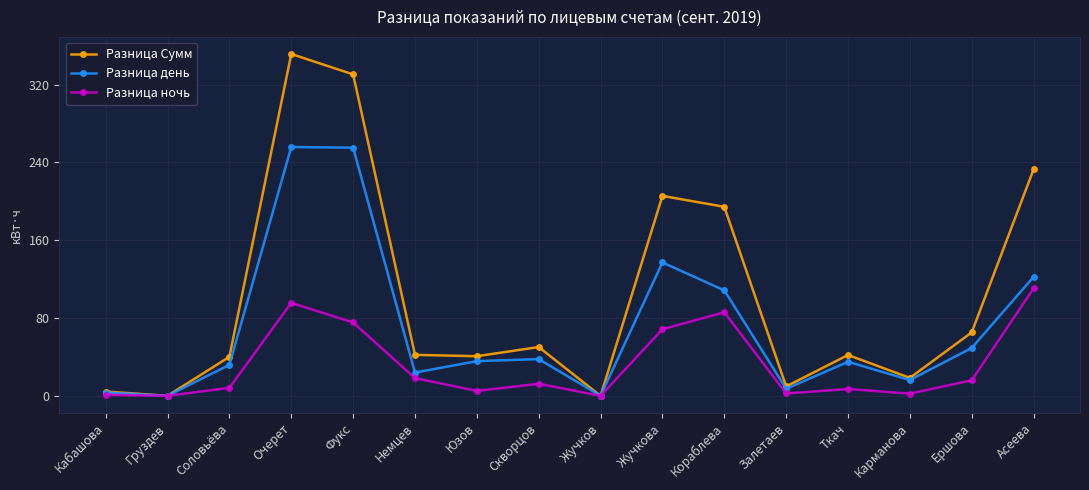

What is the sum of all Разница ночь values?

508.6